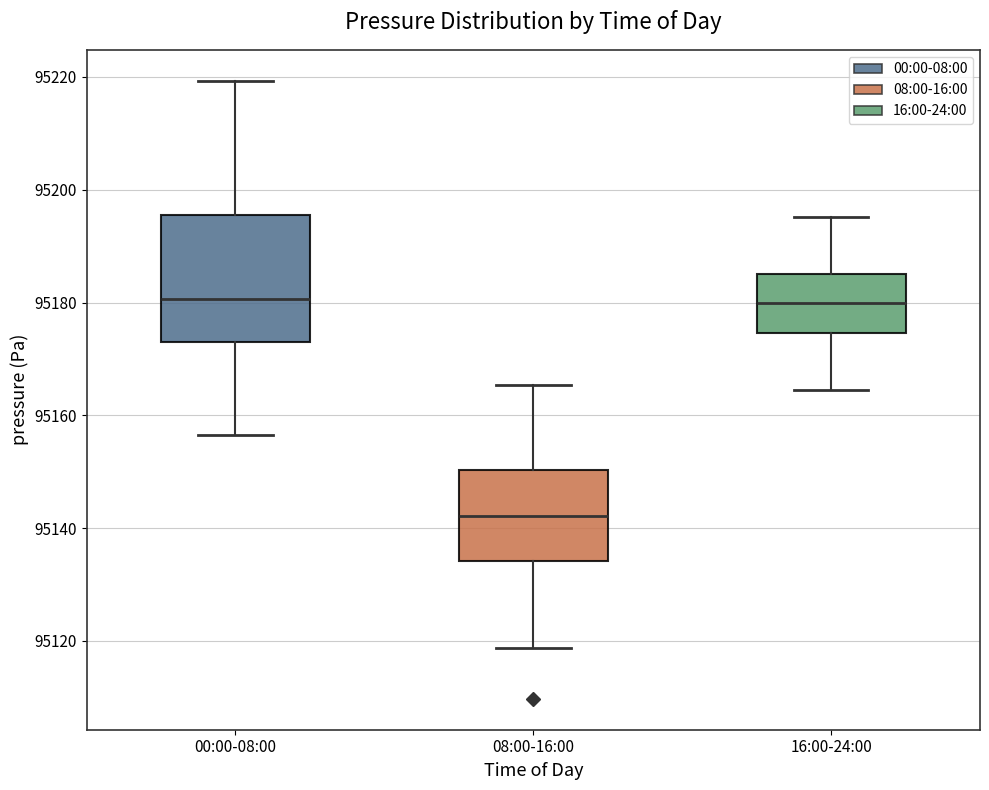

Which box's median line is the lowest?

08:00-16:00